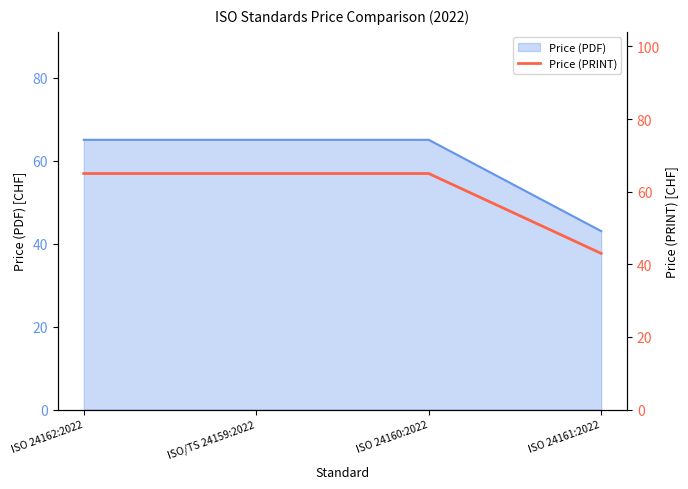

At which category does the chart reach its peak across all series?

ISO 24162:2022